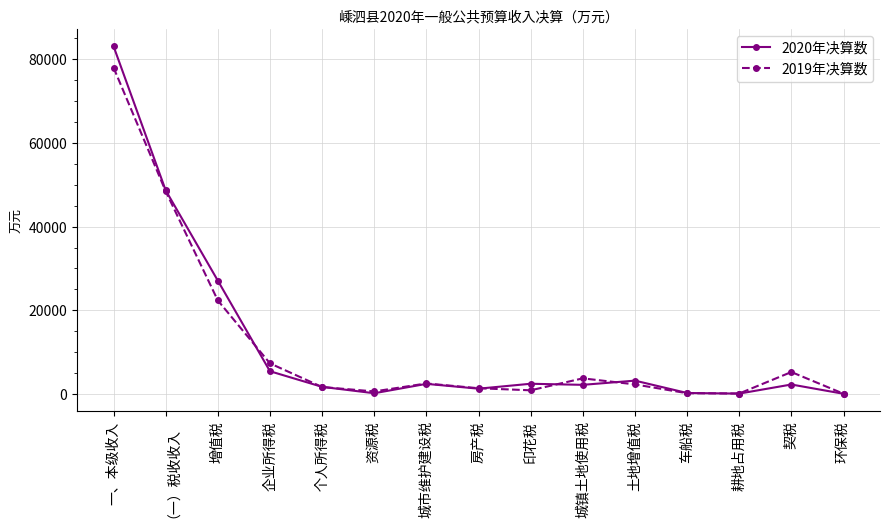

Which series has the largest range (max minus min)?

2020年决算数